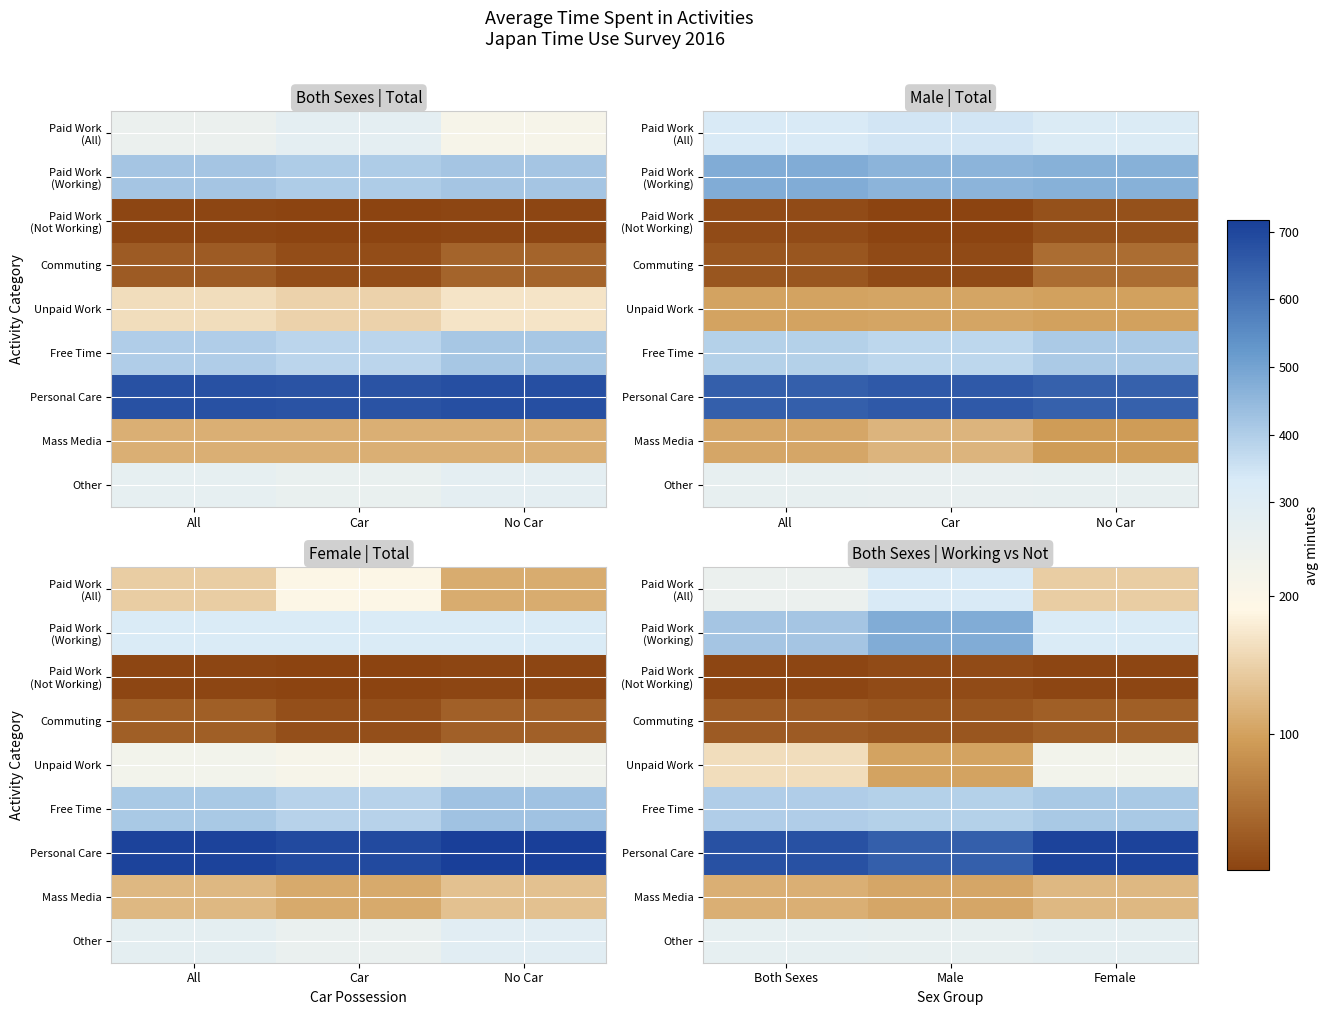

How many series are shown in this chart?

9